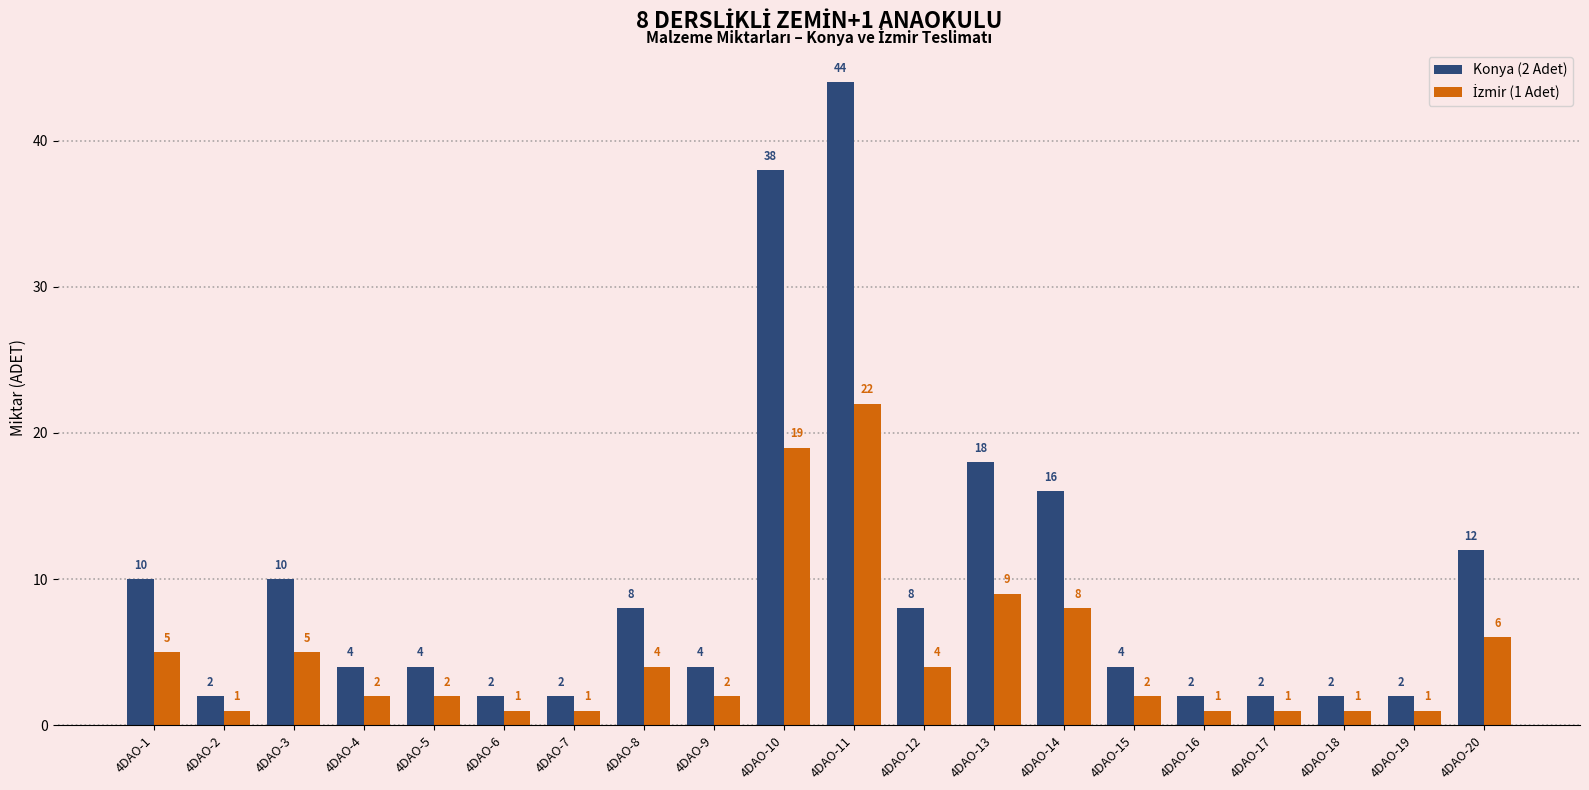

What is the spread (max minus min) of values at 4DAO-4?

2